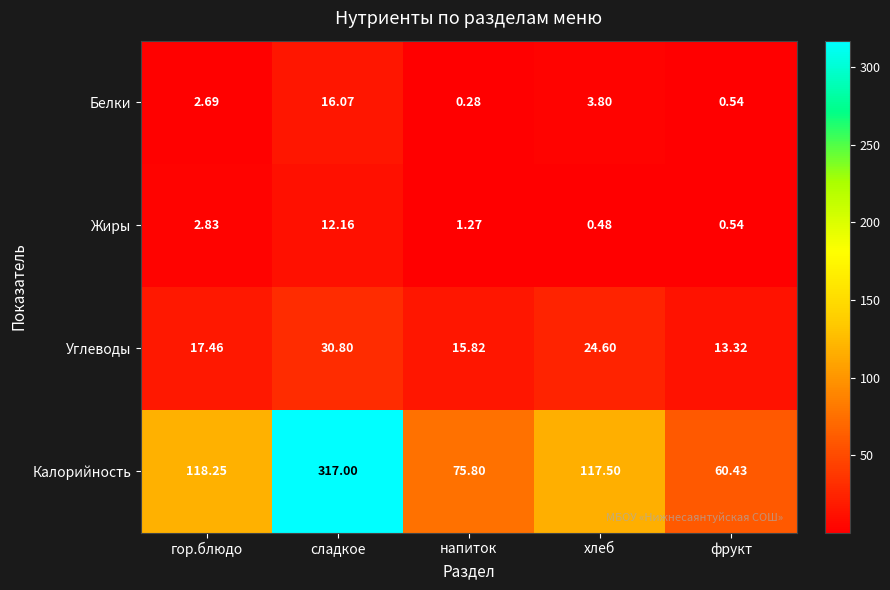

At which category is the sum across all series the highest?

сладкое